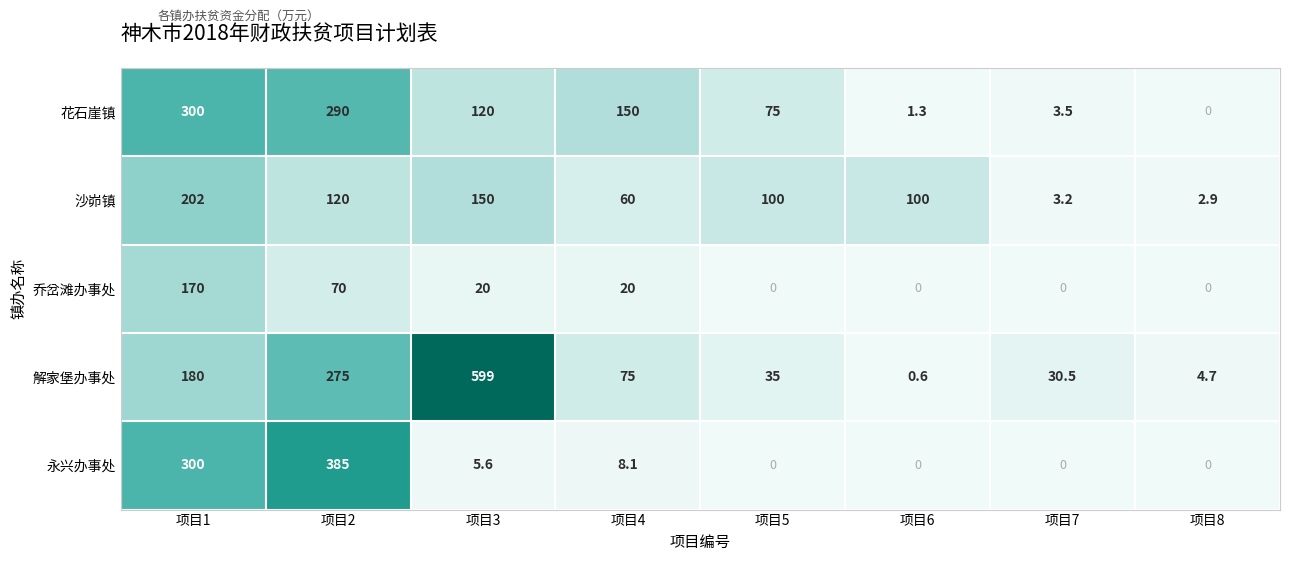

Rank the series by their maximum value, from lowest to highest.

乔岔滩办事处, 沙峁镇, 花石崖镇, 永兴办事处, 解家堡办事处